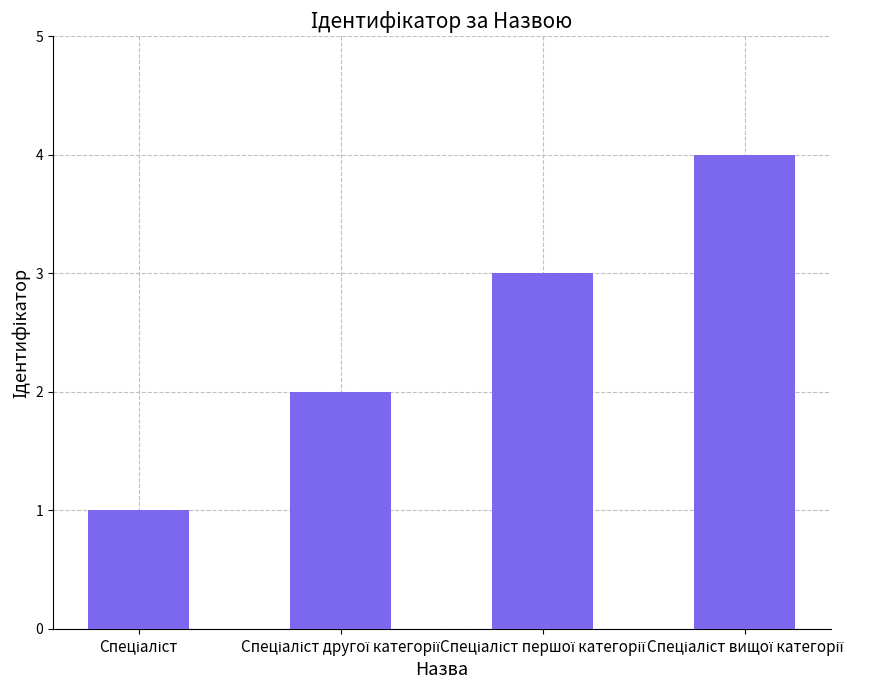

How many values are below 3?

2